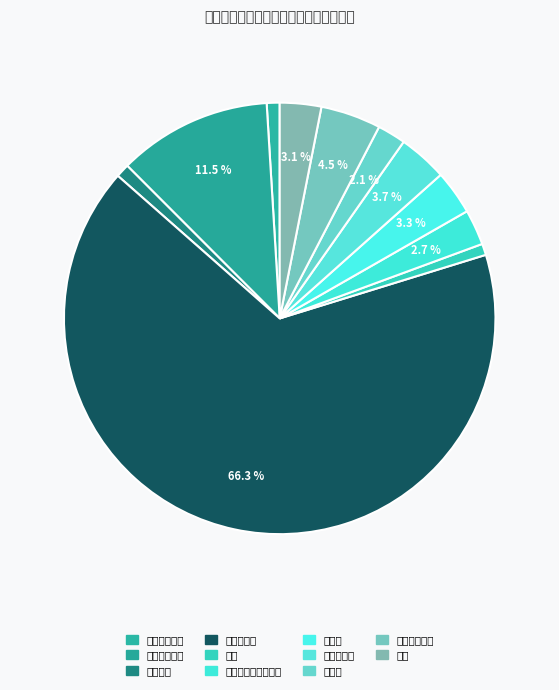

Count the number of slices in the pie.

11